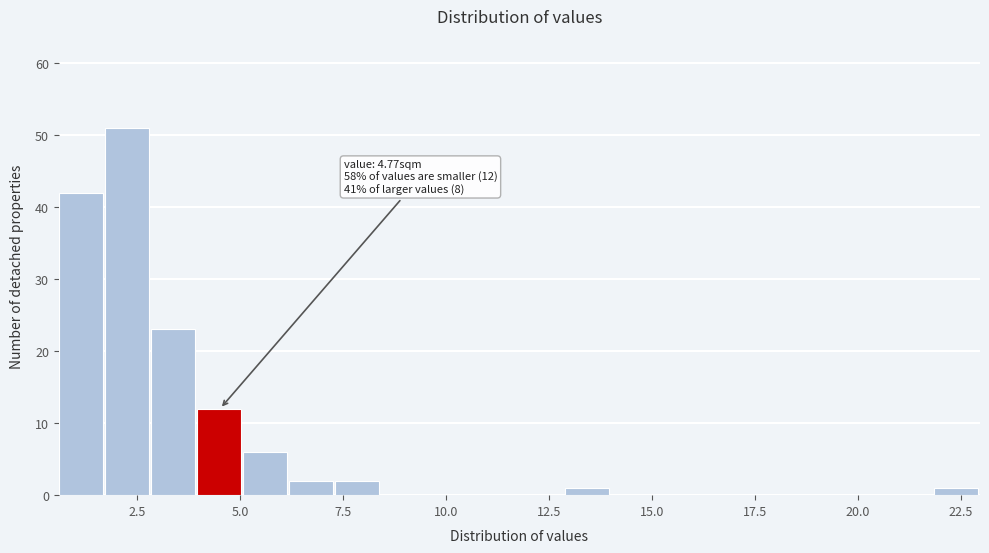

Around what value on the x-axis is the tallest bar? Give the approximate position of its centre, as read against the axis.

2.0